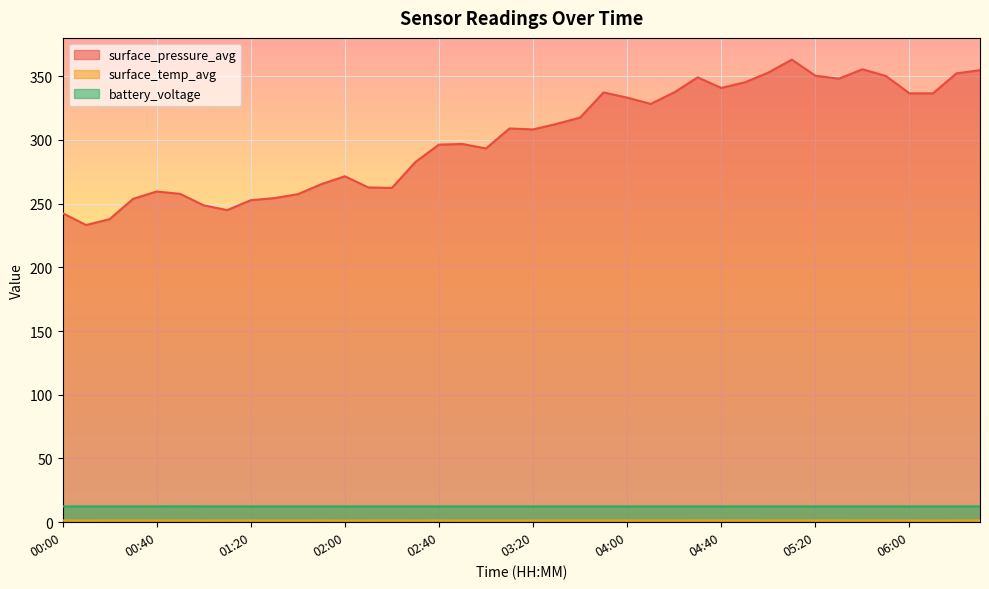

Reading left to right, what are all the values shown in this chart?

surface_pressure_avg: 00:00=242.5	00:10=233.2	00:20=237.8	00:30=253.7	00:40=259.5	00:50=257.6	01:00=248.6	01:10=244.9	01:20=252.6	01:30=254.3	01:40=257.3	01:50=265.2	02:00=271.4	02:10=262.7	02:20=262.3	02:30=282.6	02:40=296.3	02:50=296.8	03:00=293.2	03:10=308.9	03:20=308.2	03:30=312.5	03:40=317.5	03:50=337.2	04:00=333.1	04:10=328.2	04:20=337.2	04:30=349.0	04:40=340.8	04:50=345.1	05:00=352.8	05:10=362.9	05:20=350.3	05:30=348.0	05:40=355.4	05:50=350.1	06:00=336.5	06:10=336.5	06:20=352.2	06:30=354.7
surface_temp_avg: 00:00=1.4	00:10=1.3	00:20=1.4	00:30=1.4	00:40=1.4	00:50=1.4	01:00=1.4	01:10=1.4	01:20=1.4	01:30=1.3	01:40=1.3	01:50=1.4	02:00=1.3	02:10=1.4	02:20=1.4	02:30=1.4	02:40=1.4	02:50=1.3	03:00=1.4	03:10=1.3	03:20=1.4	03:30=1.4	03:40=1.4	03:50=1.4	04:00=1.4	04:10=1.4	04:20=1.4	04:30=1.4	04:40=1.5	04:50=1.5	05:00=1.4	05:10=1.4	05:20=1.4	05:30=1.4	05:40=1.4	05:50=1.4	06:00=1.4	06:10=1.3	06:20=1.4	06:30=1.4
battery_voltage: 00:00=12.4	00:10=12.4	00:20=12.4	00:30=12.4	00:40=12.4	00:50=12.5	01:00=12.4	01:10=12.4	01:20=12.4	01:30=12.4	01:40=12.4	01:50=12.4	02:00=12.4	02:10=12.4	02:20=12.4	02:30=12.4	02:40=12.4	02:50=12.4	03:00=12.4	03:10=12.4	03:20=12.4	03:30=12.4	03:40=12.4	03:50=12.4	04:00=12.4	04:10=12.4	04:20=12.4	04:30=12.4	04:40=12.4	04:50=12.4	05:00=12.4	05:10=12.4	05:20=12.4	05:30=12.4	05:40=12.4	05:50=12.4	06:00=12.4	06:10=12.4	06:20=12.4	06:30=12.4